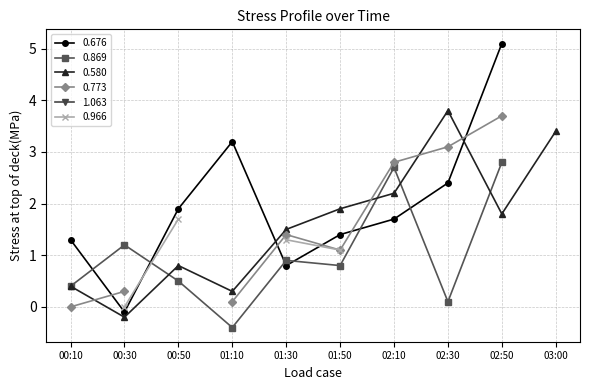

Where is the first local minimum for 0.580?

00:30